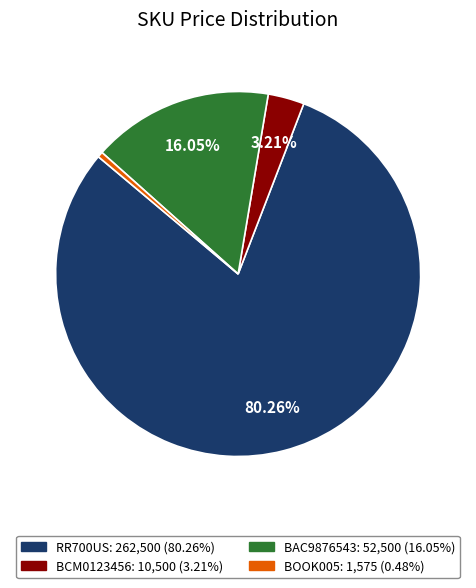

What percentage is the BAC9876543 slice, to the nearest percent?

16%